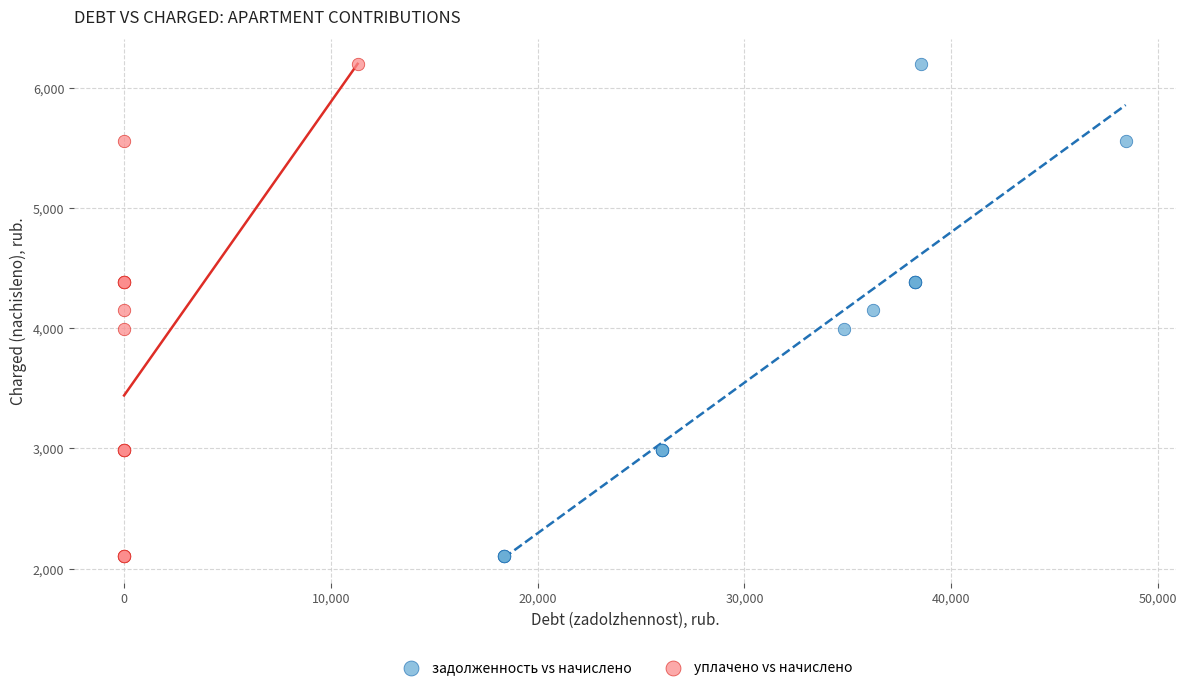

What are all the series names shown in the legend?

задолженность vs начислено, уплачено vs начислено